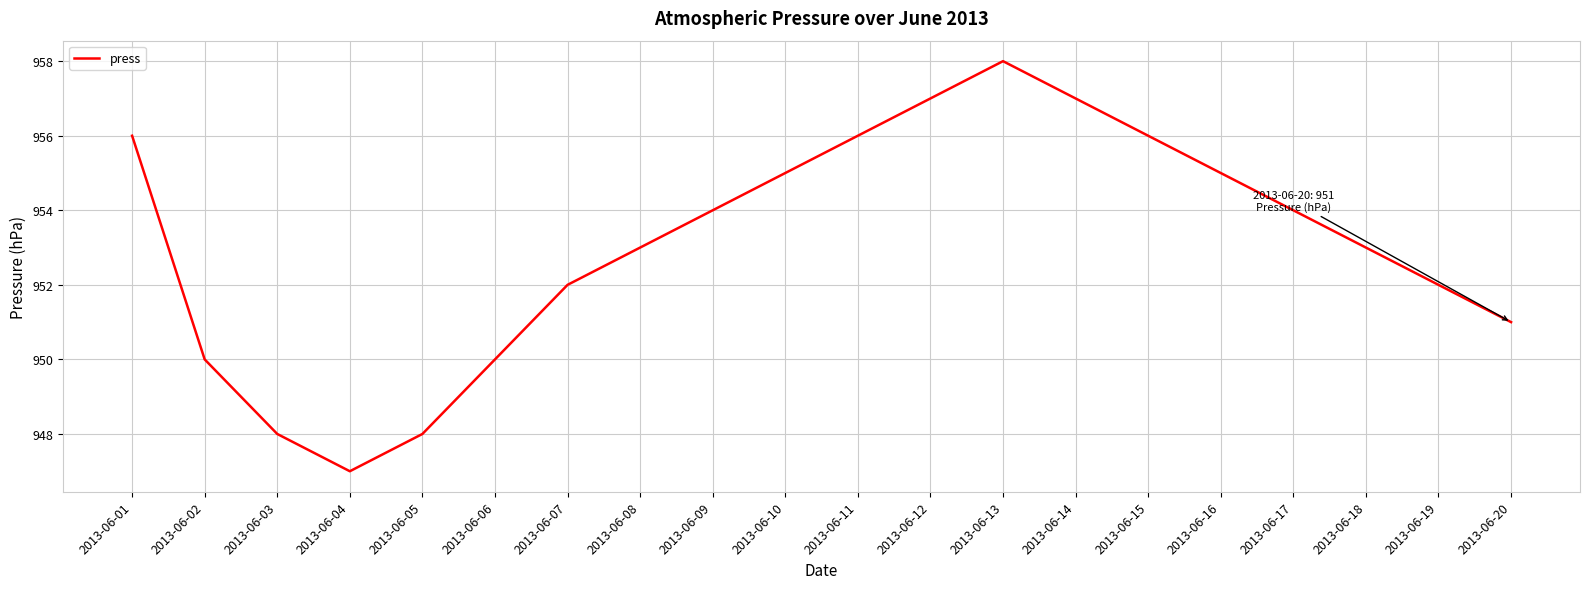

The chart shows a value of 1559 at 2013-06-12. True or false?

False